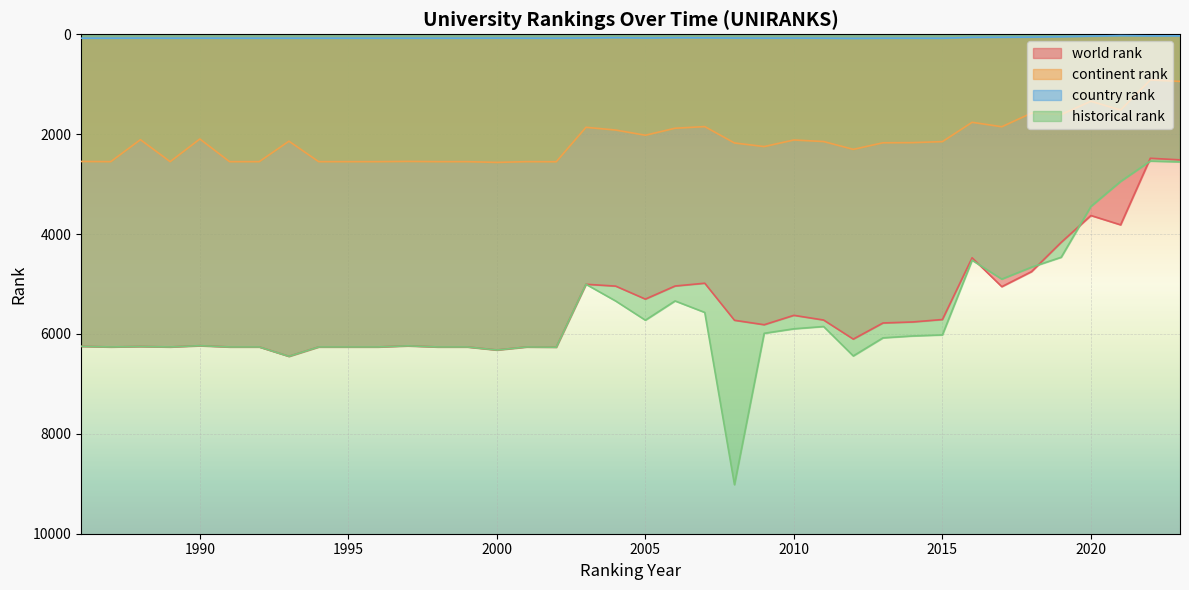

Which series has the largest total across all categories?

historical rank